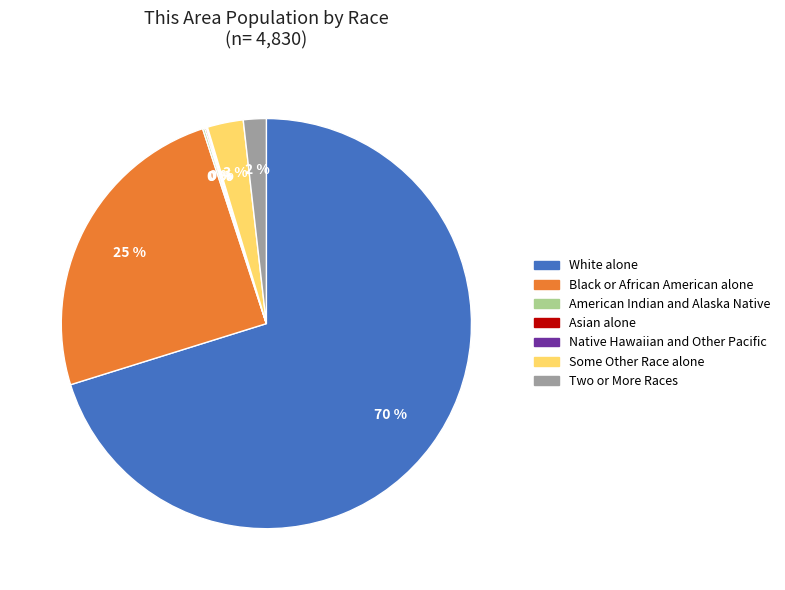

Which slice is the largest?

White alone